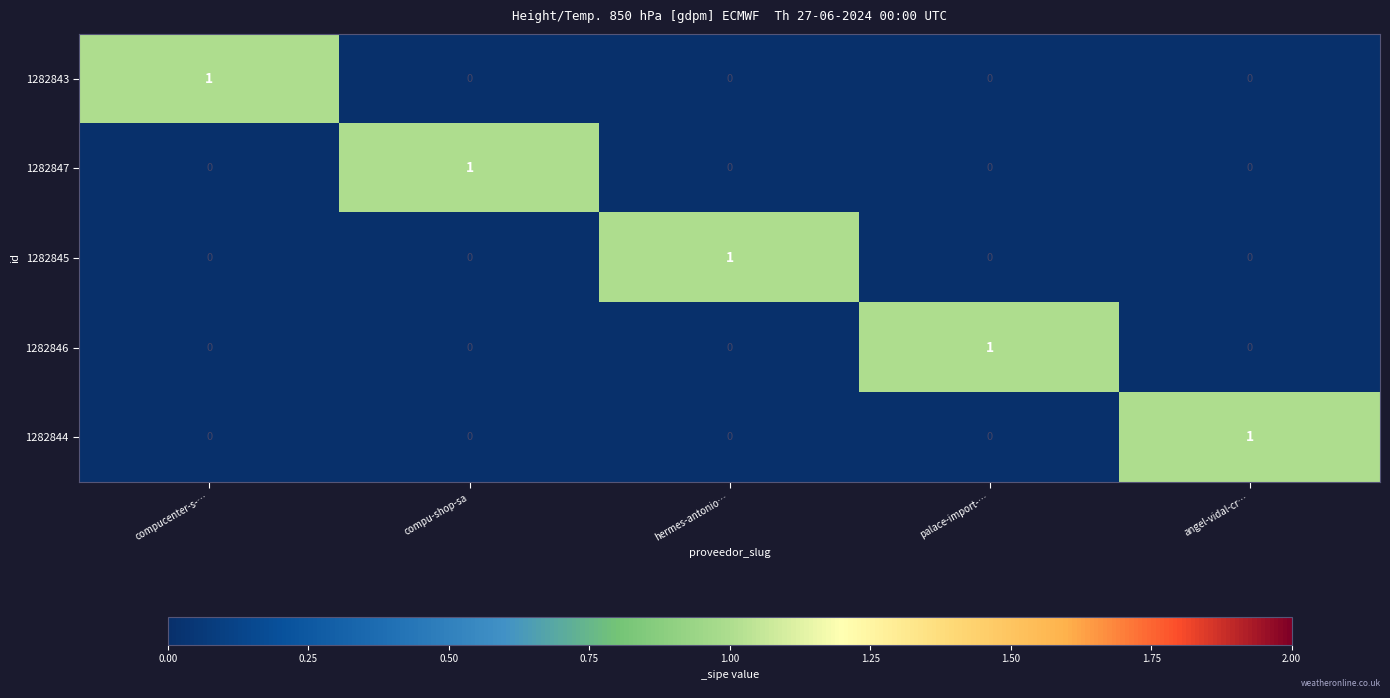

How many 1282847 values are between 0 and 1?

5